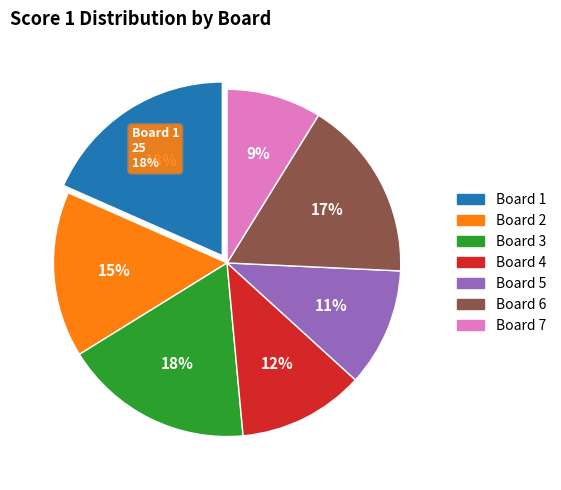

What is the change in value from Board 1 to Board 2?

-4